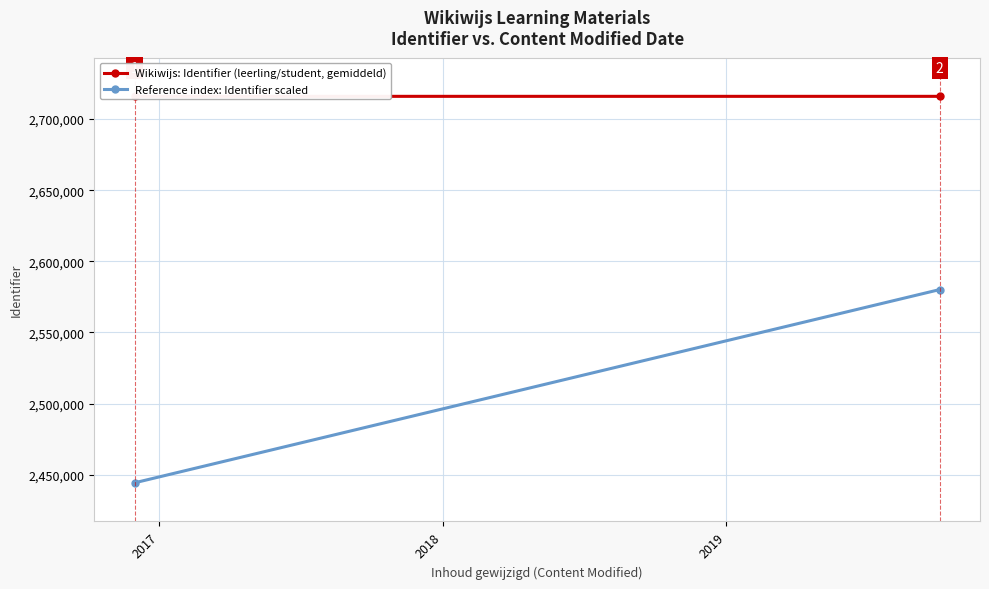

Which has a higher value, 2016 or 2017?

2017